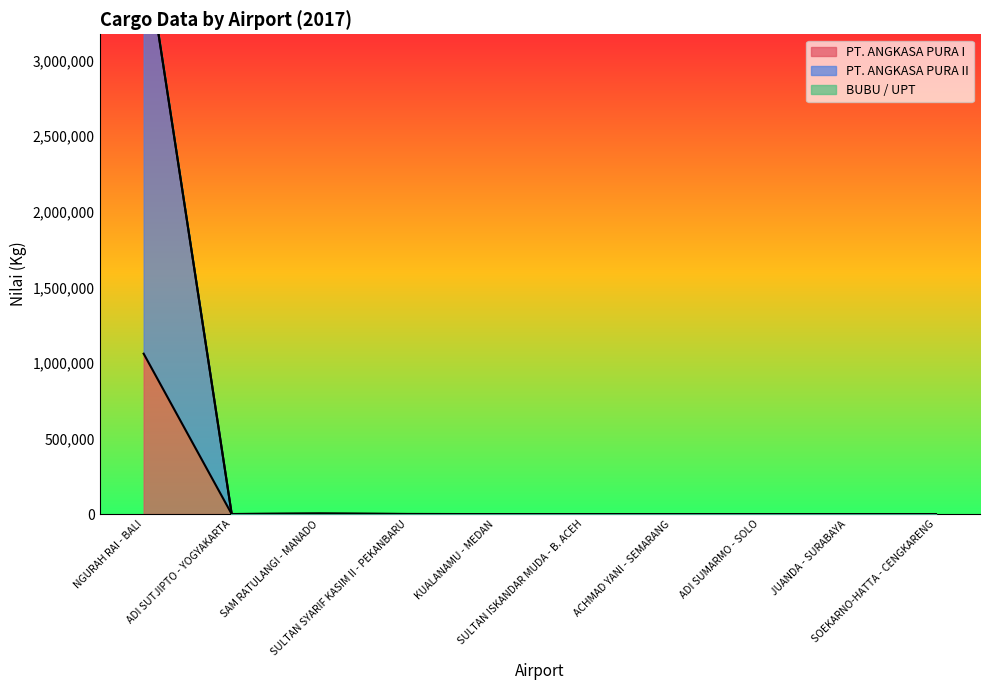

What is the greatest value displayed?

3822326